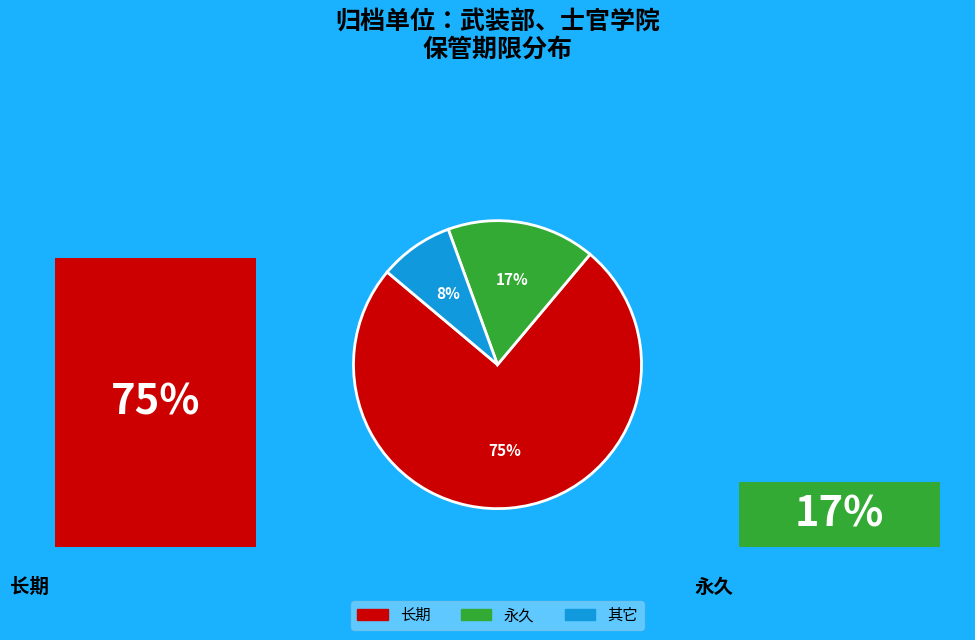

Is 长期 the majority of the pie?

Yes